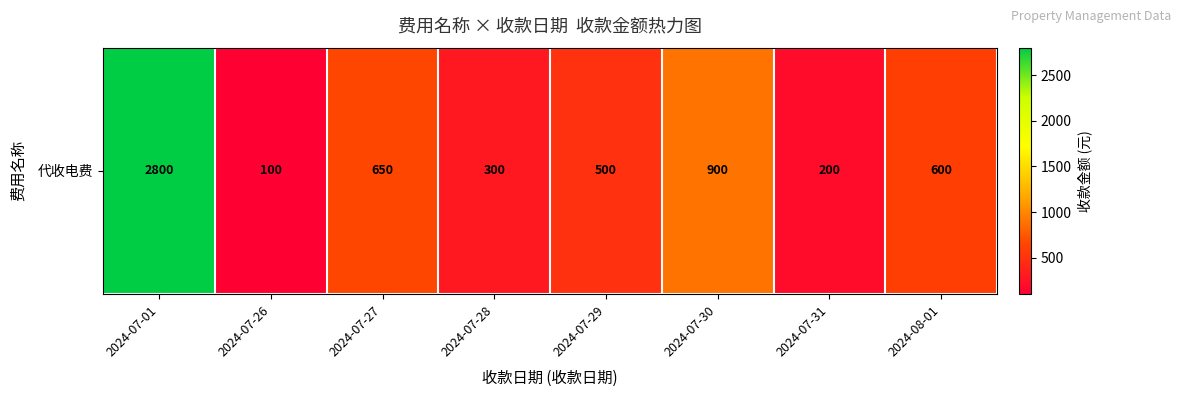

List the labels in order of value, largest first.

2024-07-01, 2024-07-30, 2024-07-27, 2024-08-01, 2024-07-29, 2024-07-28, 2024-07-31, 2024-07-26